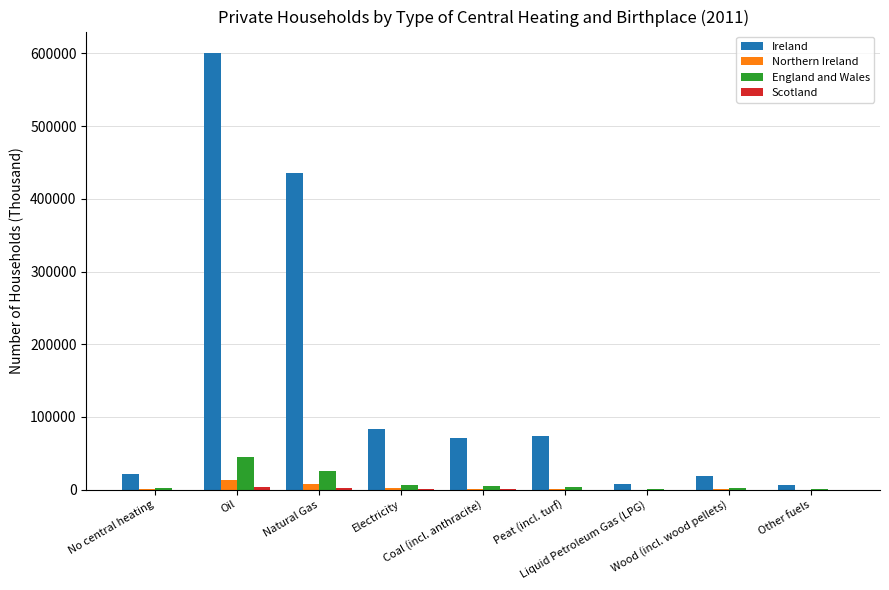

What is the maximum value shown in the chart?

600148